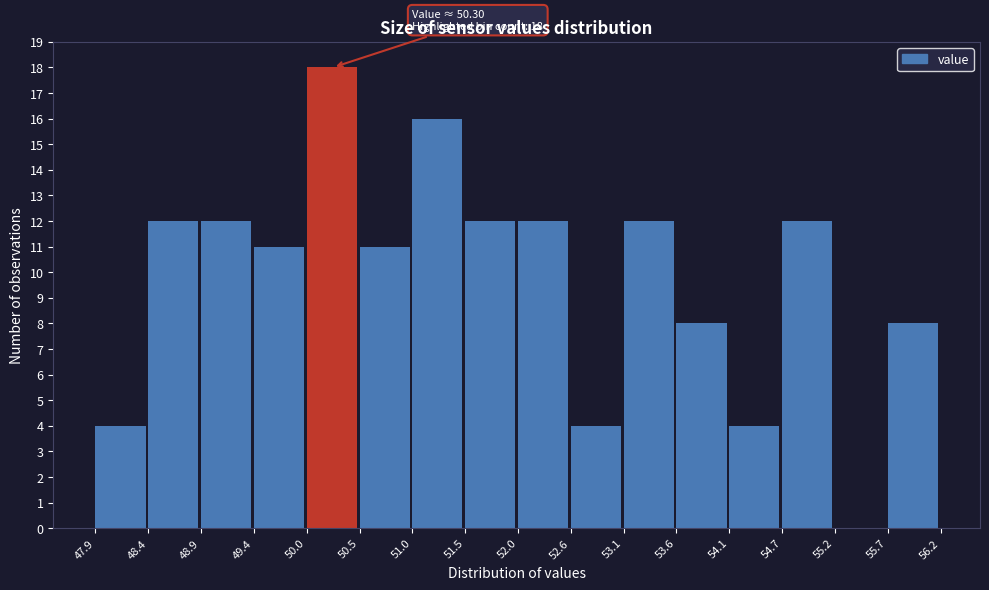

Which range on the x-axis has the tallest bar?

50.0 to 50.5